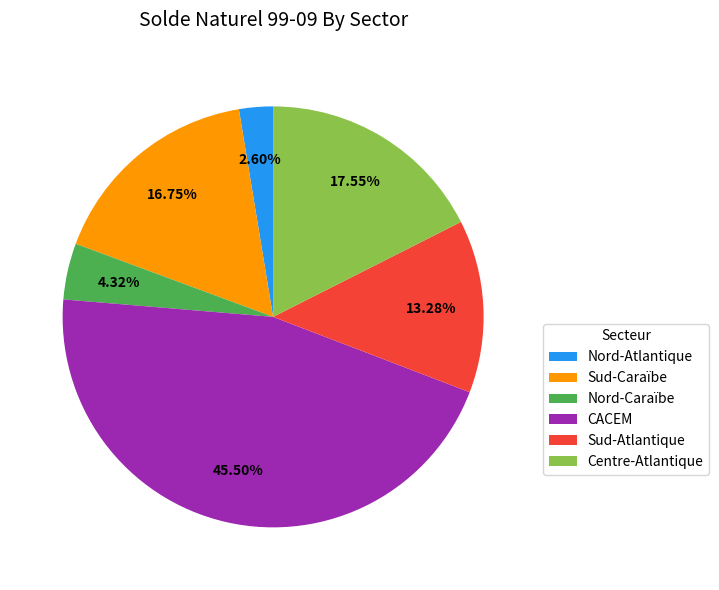

Which category has the smallest portion of the pie?

Nord-Atlantique